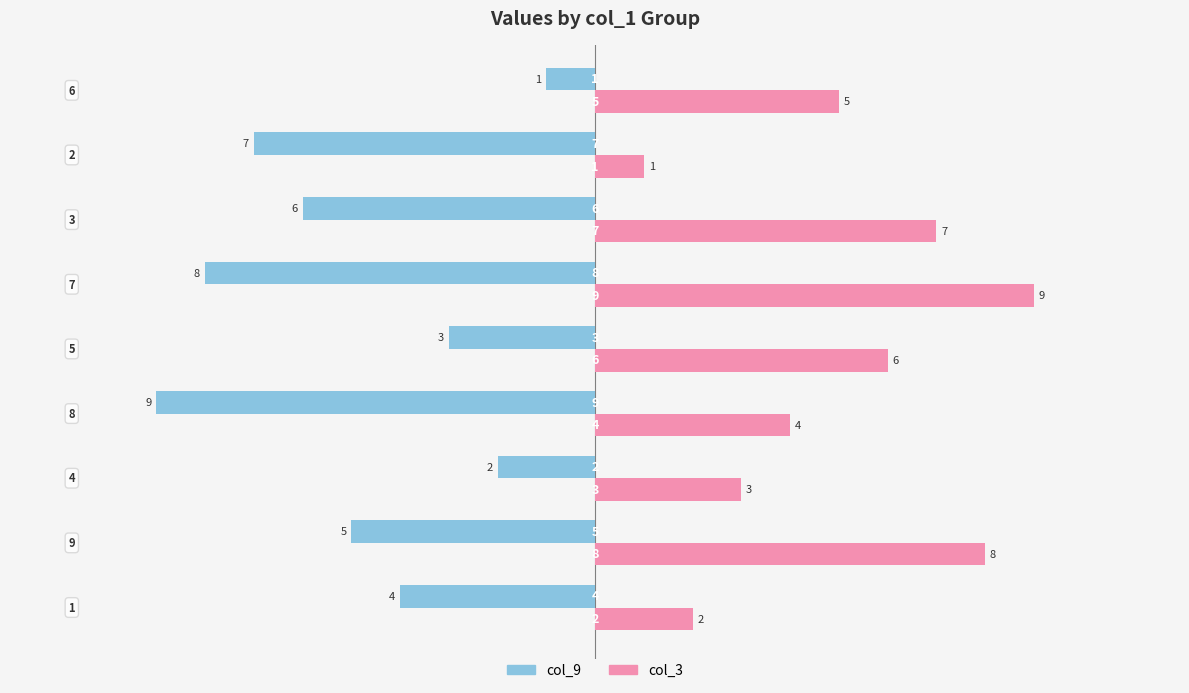

Which series has the largest total across all categories?

col_3